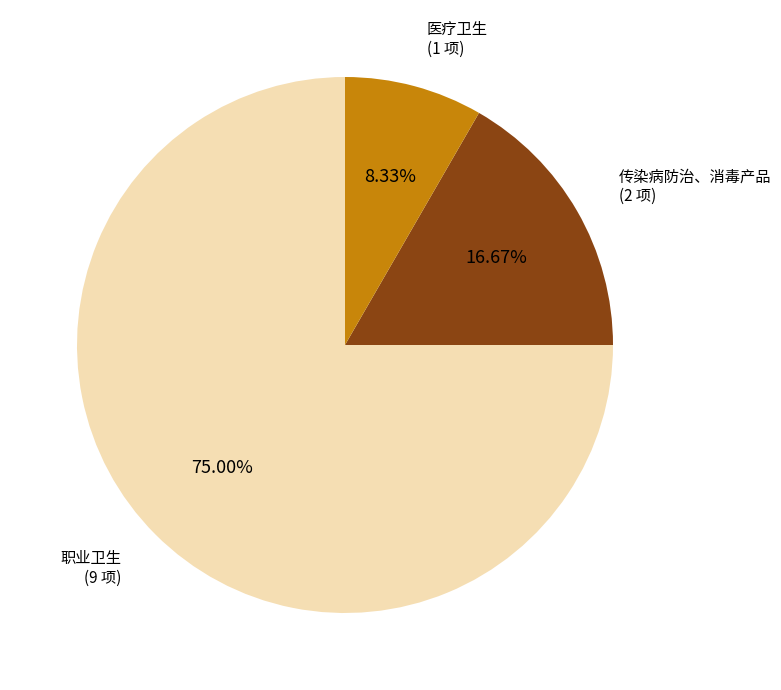

Is there any slice that represents more than half of the pie?

Yes